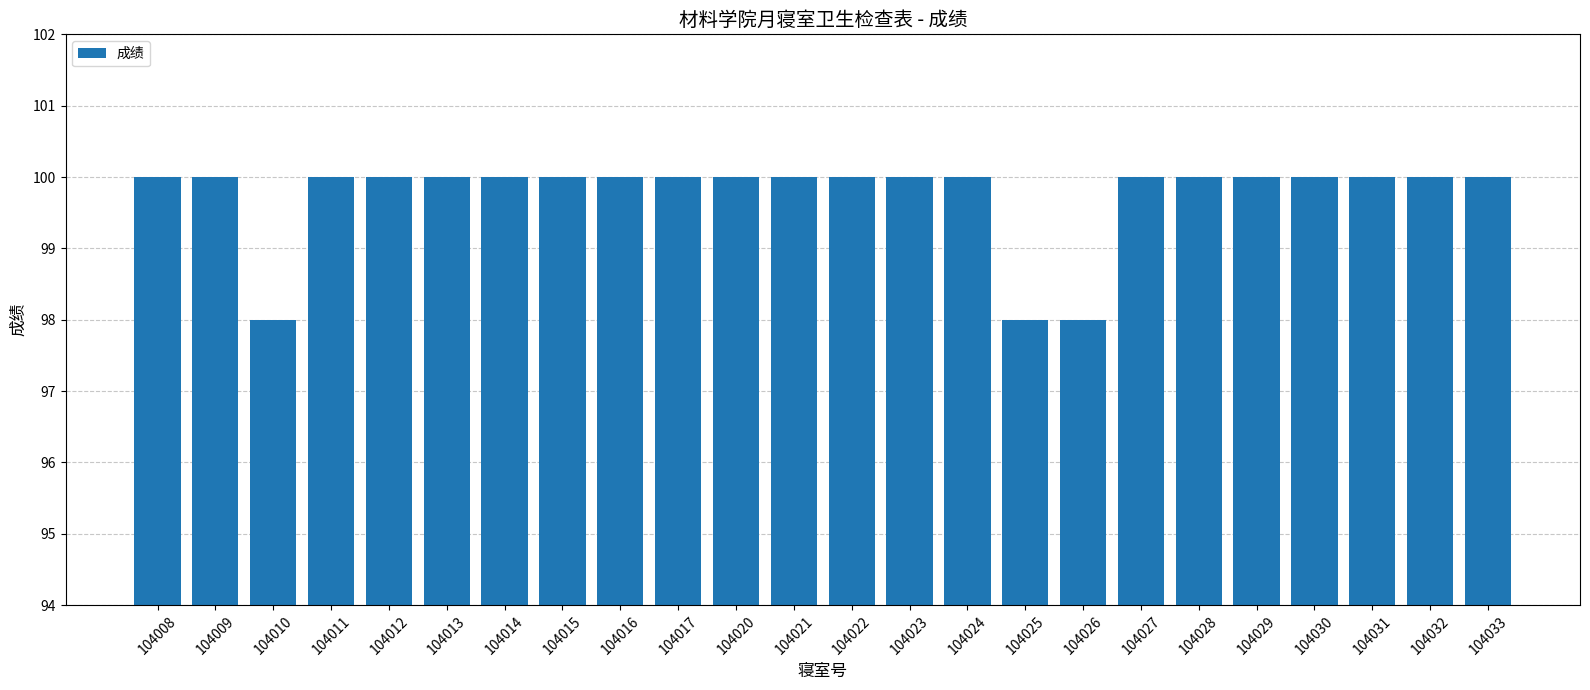

How many bars are there in total?

24